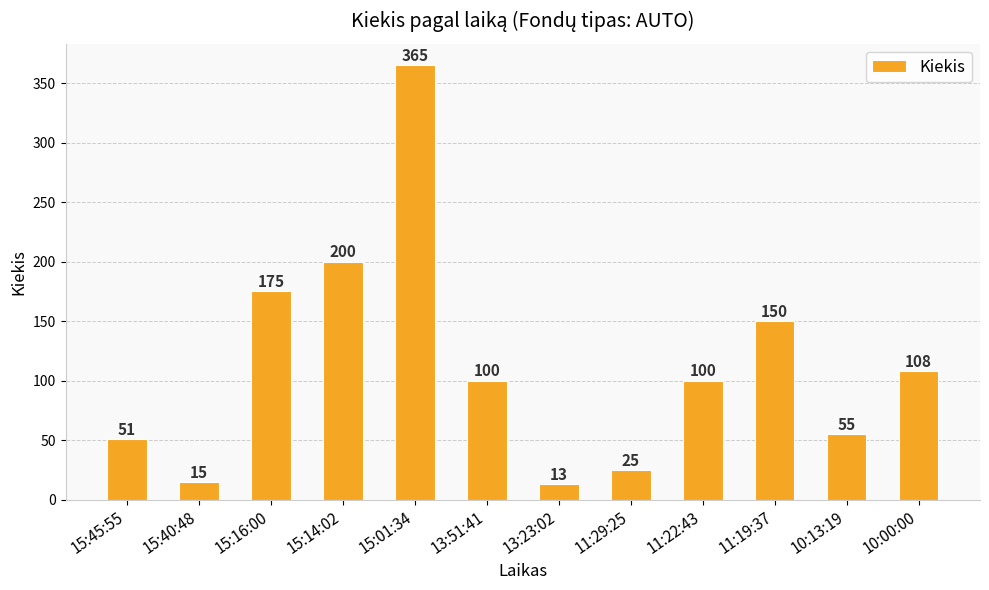

What is the label of the 5th bar from the right?

11:29:25